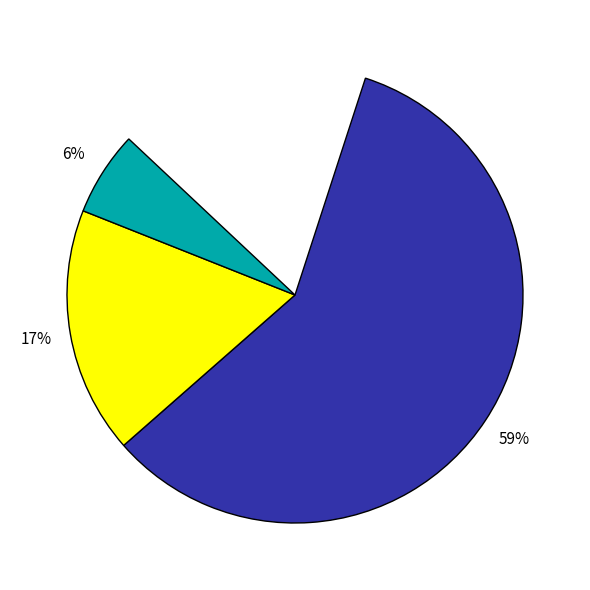

What is the total percentage of Level 1 and Level 2?

53.4%